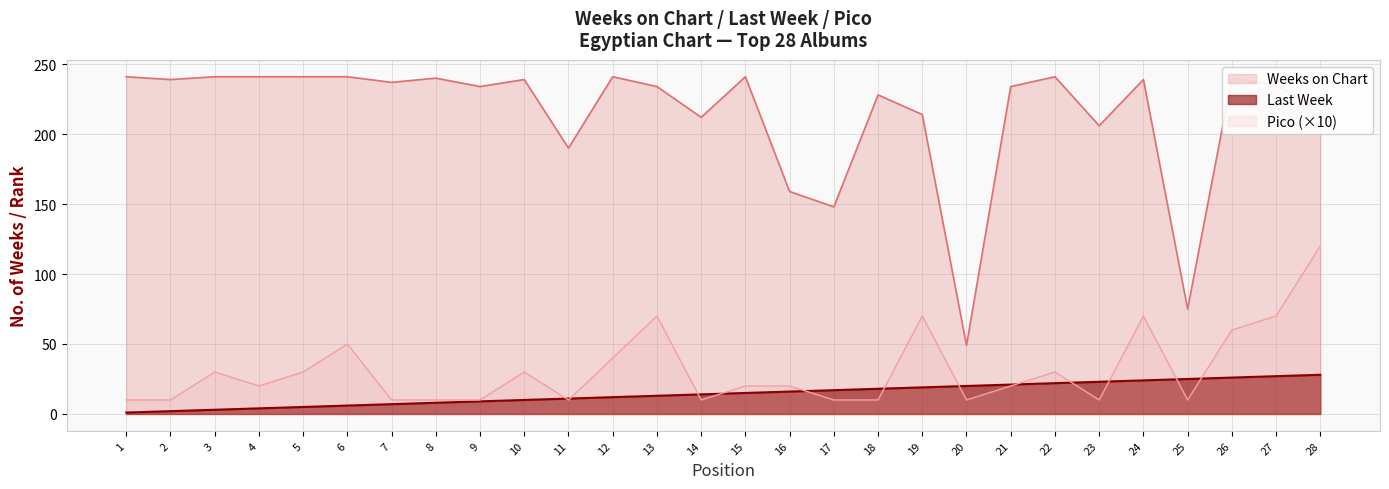

What is the difference between the second highest and second lowest values in the Pico series?

60